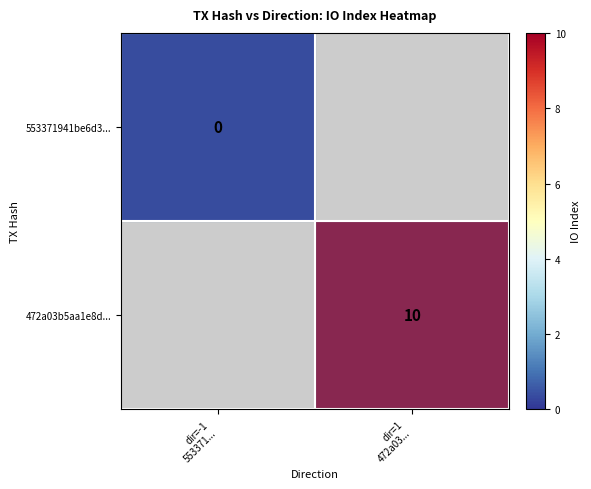

How many distinct data groups are displayed?

2